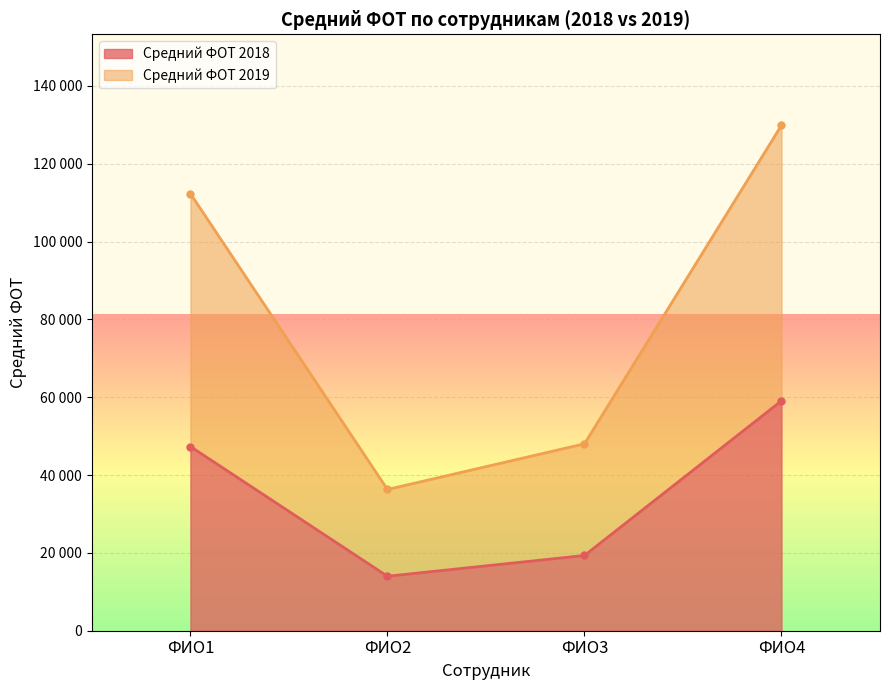

True or false: Средний ФОТ 2019 has more than 2 interior local peaks.

False